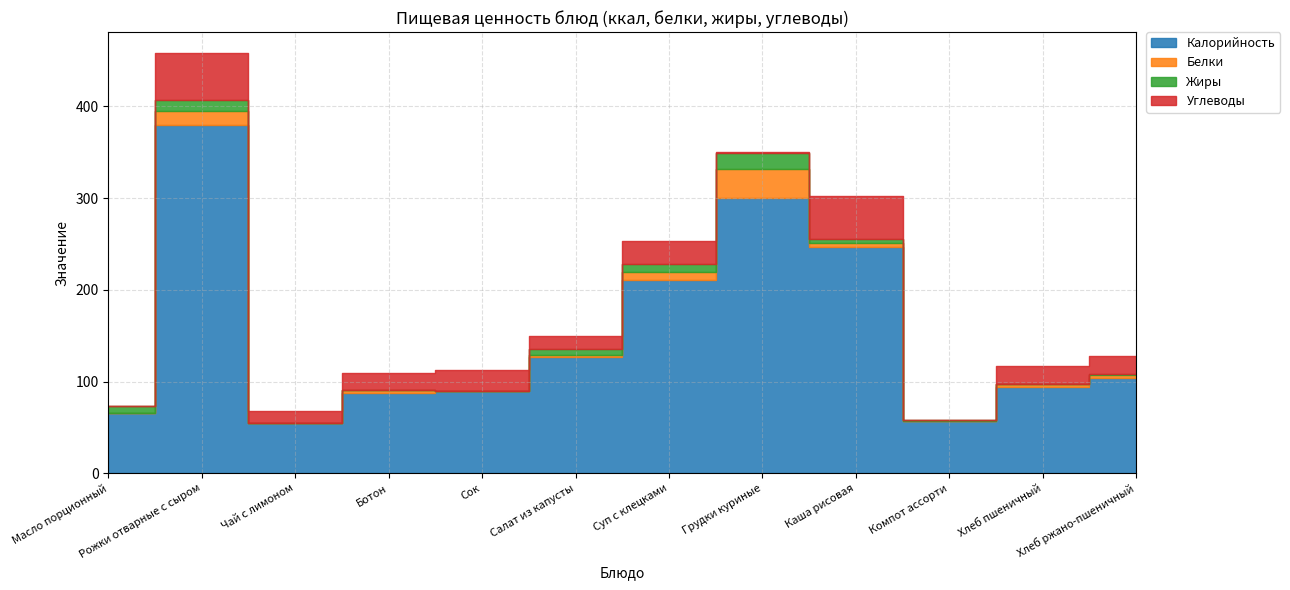

What is the sum of all Углеводы values?

230.3